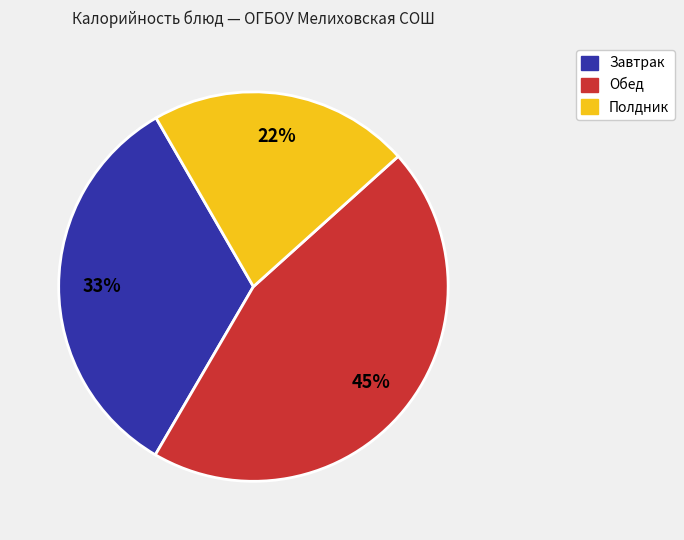

To the nearest percent, what is the difference between the largest and smallest slice percentages?

23%